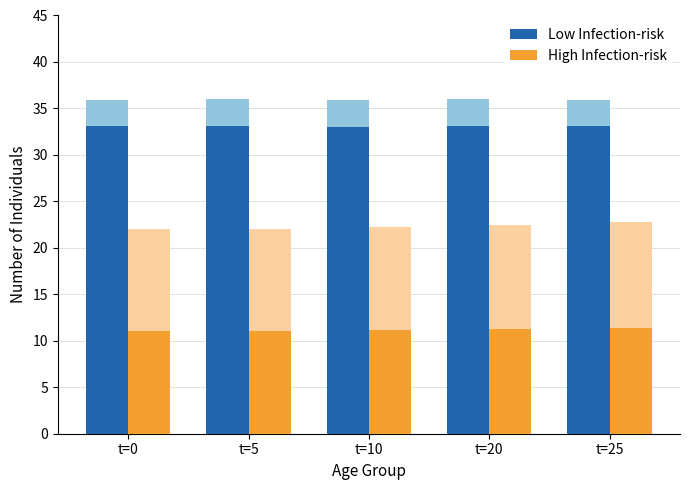

What is the minimum value shown in the chart?

11.0